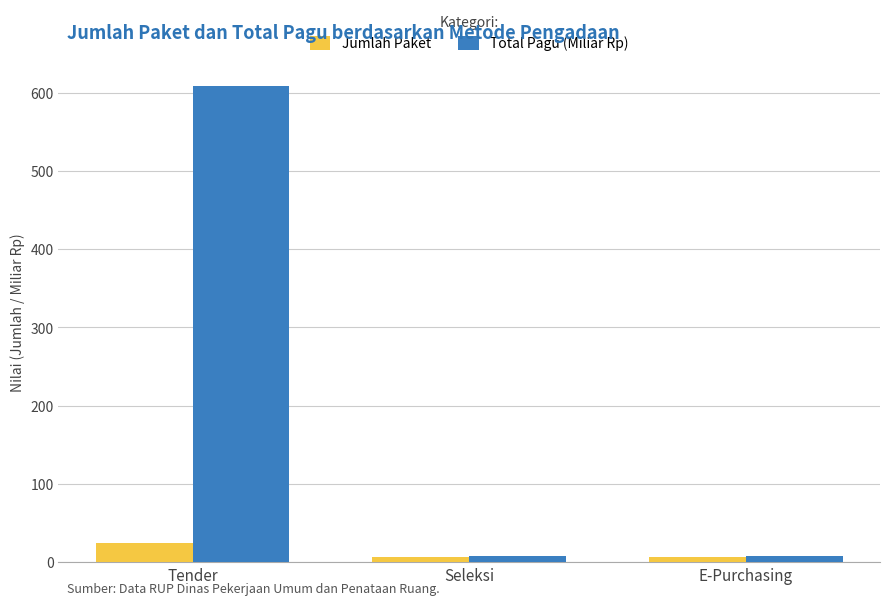

At which label does Total Pagu (Miliar Rp) first exceed 8?

Tender